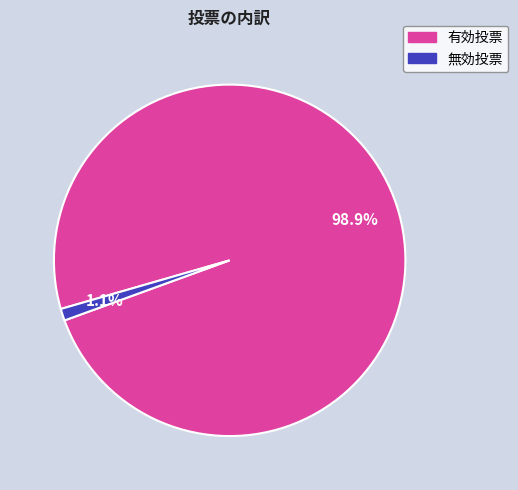

To the nearest percent, what percentage of the pie is 無効投票?

1%